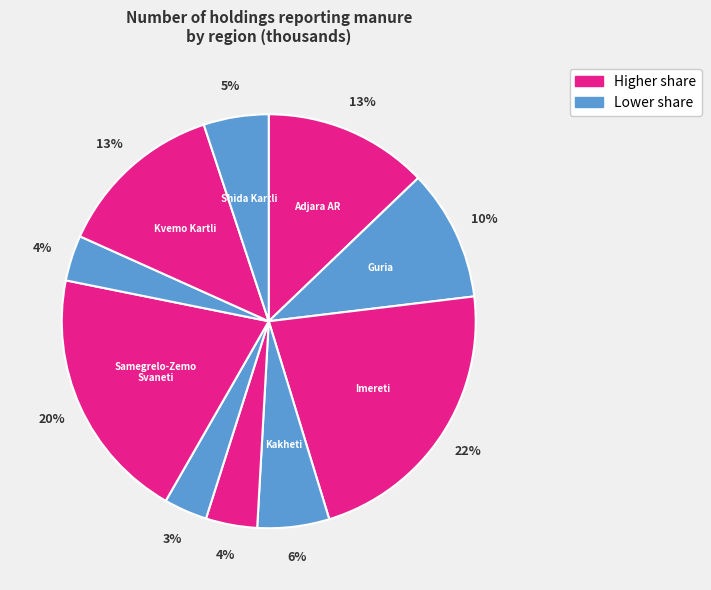

Count the number of slices in the pie.

10